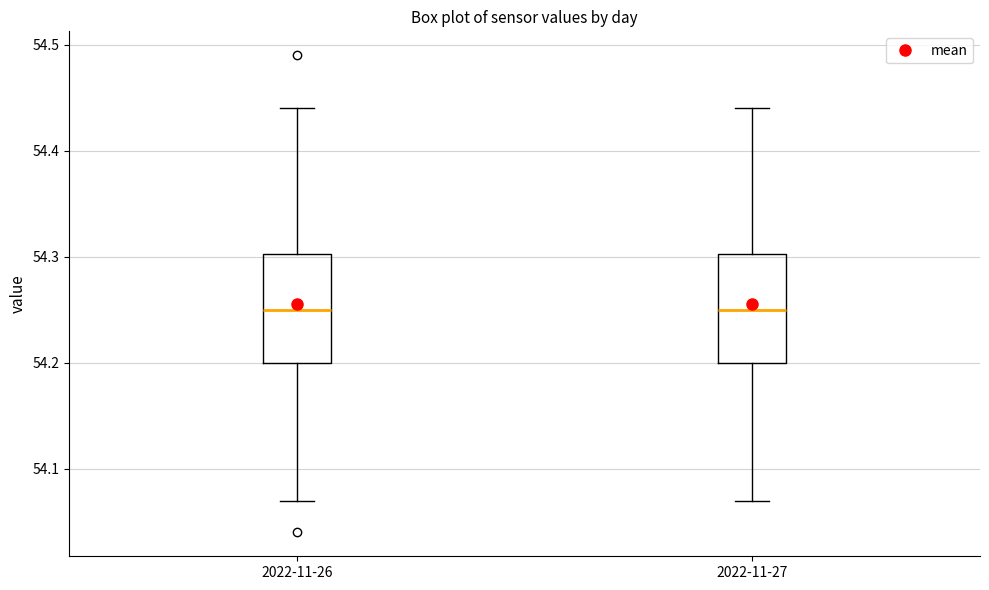

Reading left to right, transcribe this box plot: for each box, give where its median line is, the range the box spans, and where its two whiskers end, as read against the y-axis. The values are not printed on the chart, so give them approximately, as read against the axis.

2022-11-26: median 54.25, box 54.20 to 54.30, whiskers 54.07 to 54.44
2022-11-27: median 54.25, box 54.20 to 54.30, whiskers 54.07 to 54.44